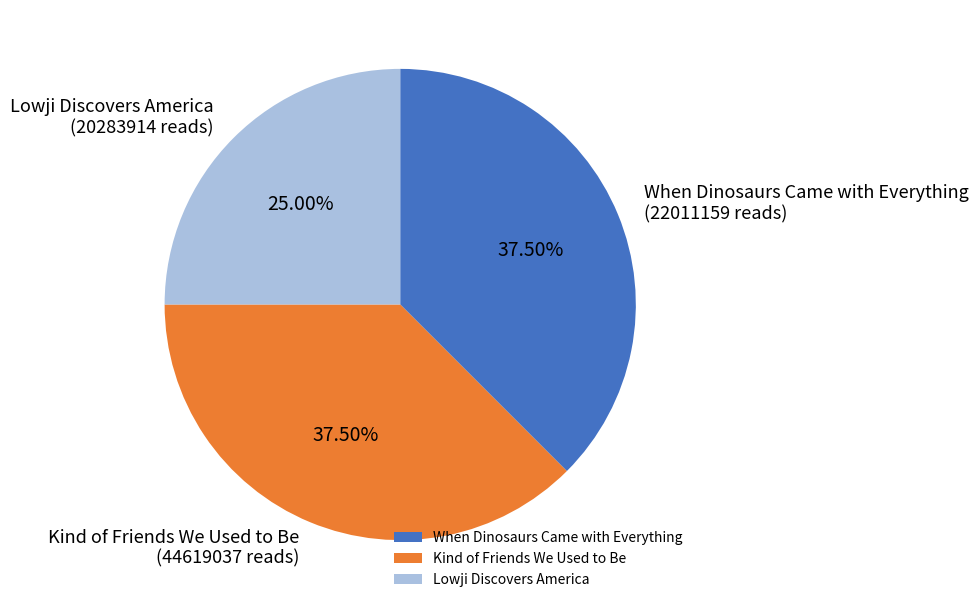

Does When Dinosaurs Came with Everything represent more than half of the total?

No